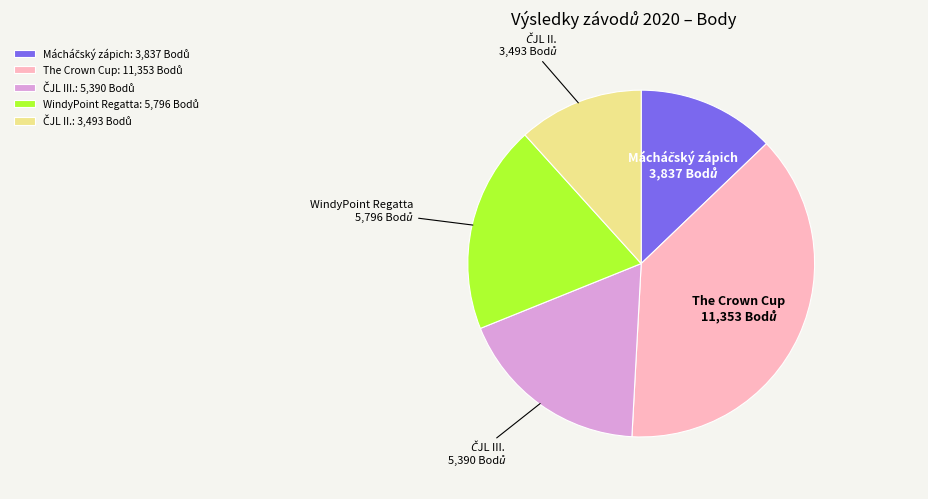

Is there any slice that represents more than half of the pie?

No